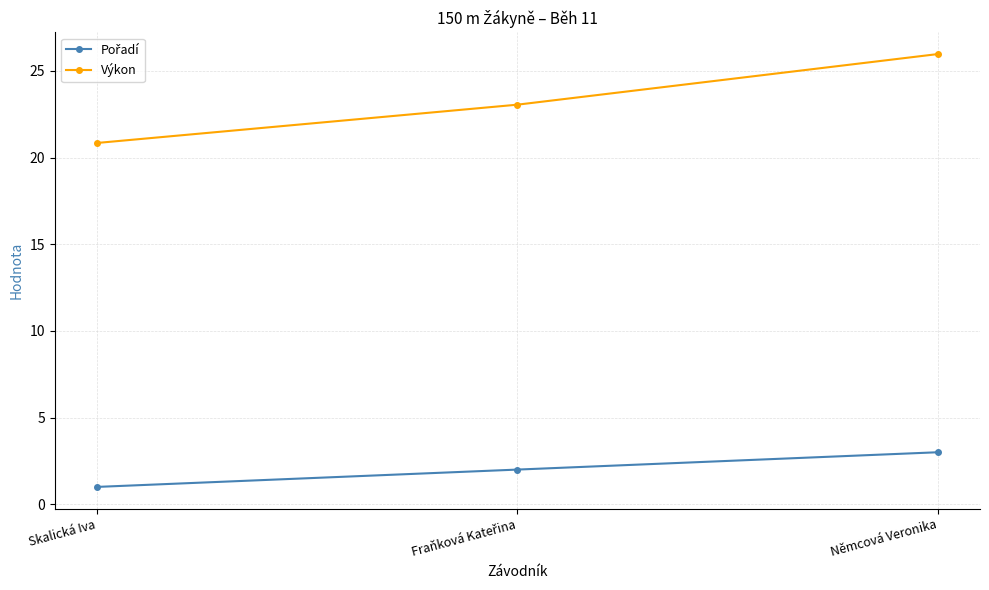

Which category has the highest value in the Výkon series?

Němcová Veronika